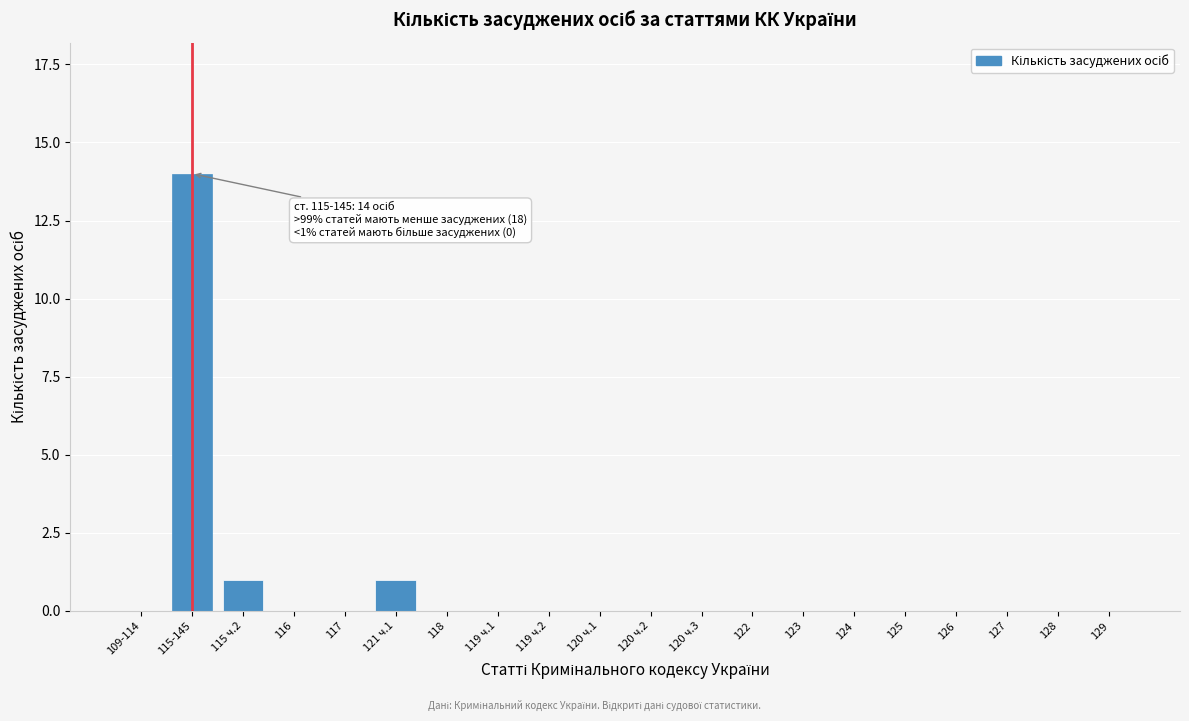

Reading left to right, transcribe all the data shown in this chart.

109-114=0	115-145=14	115 ч.2=1	116=0	117=0	121 ч.1=1	118=0	119 ч.1=0	119 ч.2=0	120 ч.1=0	120 ч.2=0	120 ч.3=0	122=0	123=0	124=0	125=0	126=0	127=0	128=0	129=0